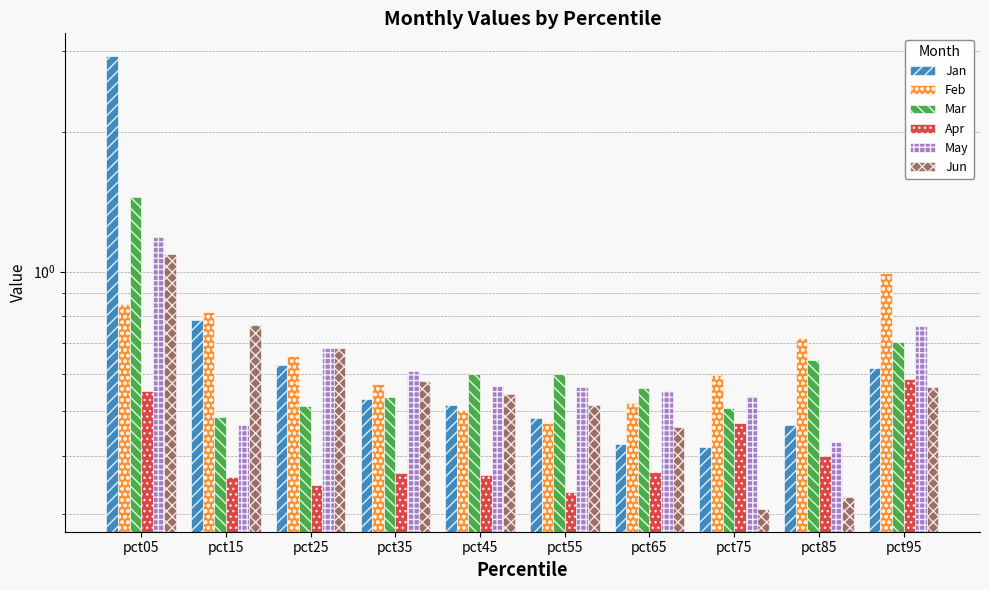

What is the difference between the maximum and minimum values in the Jun series?

0.8